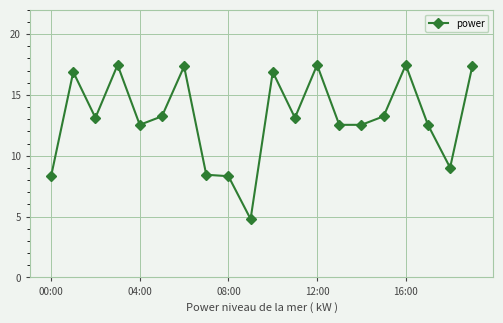

True or false: the data has more than 1 interior local peaks.

True